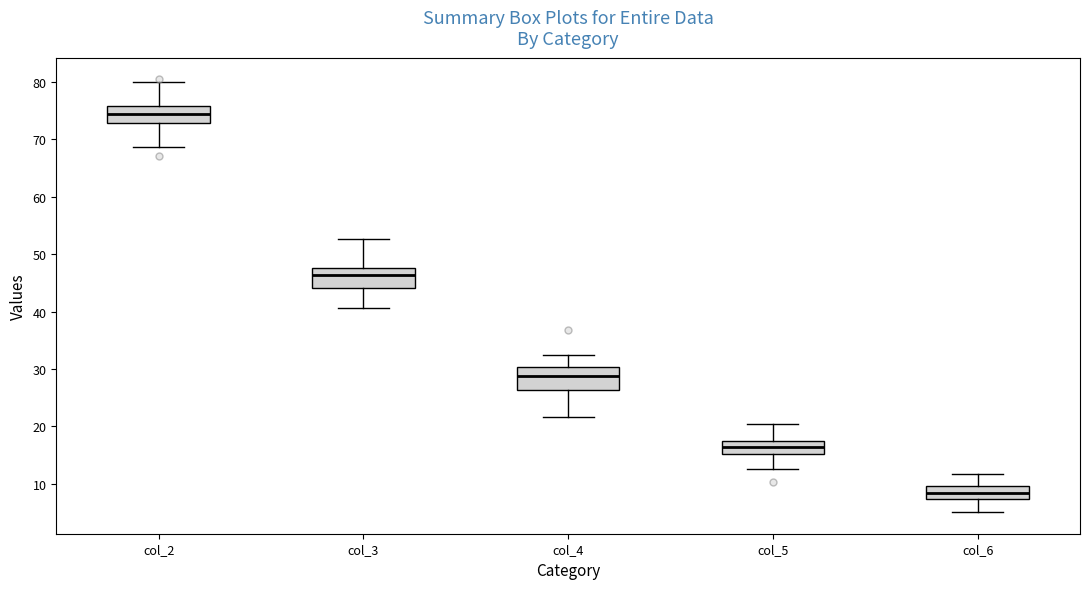

Reading left to right, read every box against the y-axis: the position of its median line, the range the box covers, and the ends of its whiskers. The values are not printed on the chart, so give them approximately, as read against the axis.

col_2: median 74, box 73 to 76, whiskers 69 to 80
col_3: median 46, box 44 to 48, whiskers 41 to 53
col_4: median 29, box 26 to 30, whiskers 22 to 32
col_5: median 17 (inside the box), box 15 to 17, whiskers 13 to 21
col_6: median 8, box 7 to 10, whiskers 5 to 12